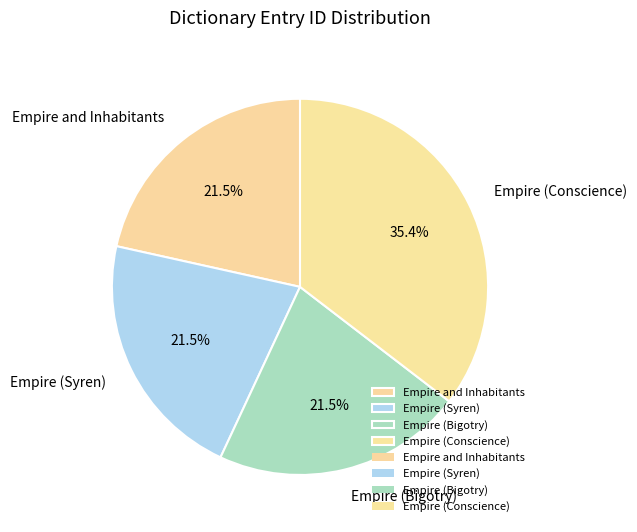

Is there any slice that represents more than half of the pie?

No